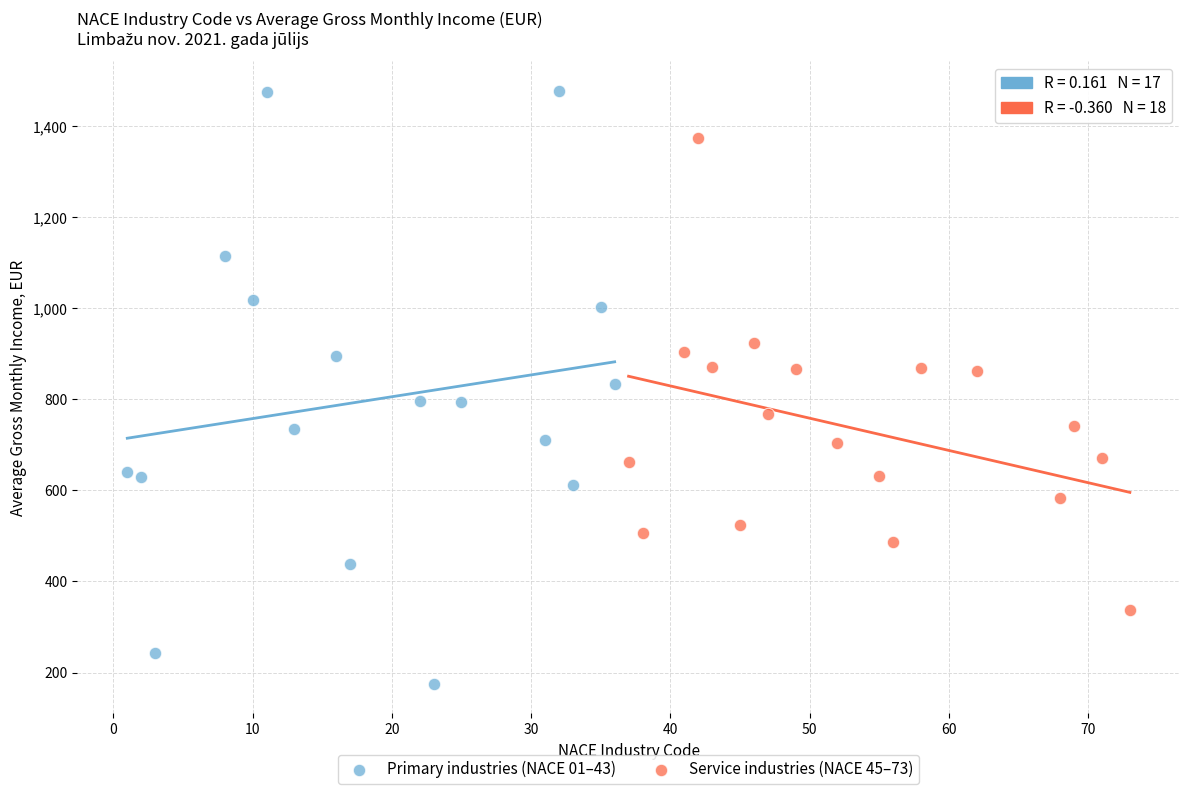

What are all the series names shown in the legend?

Primary industries (NACE 01–43), Service industries (NACE 45–73)